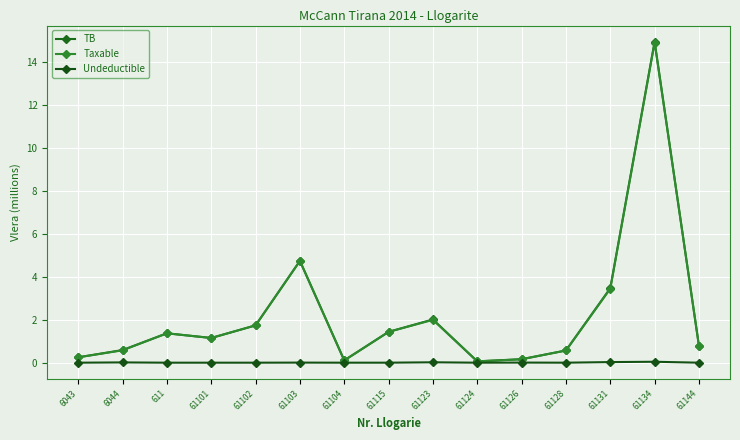

List the series in order of their peak value, highest first.

TB, Taxable, Undeductible